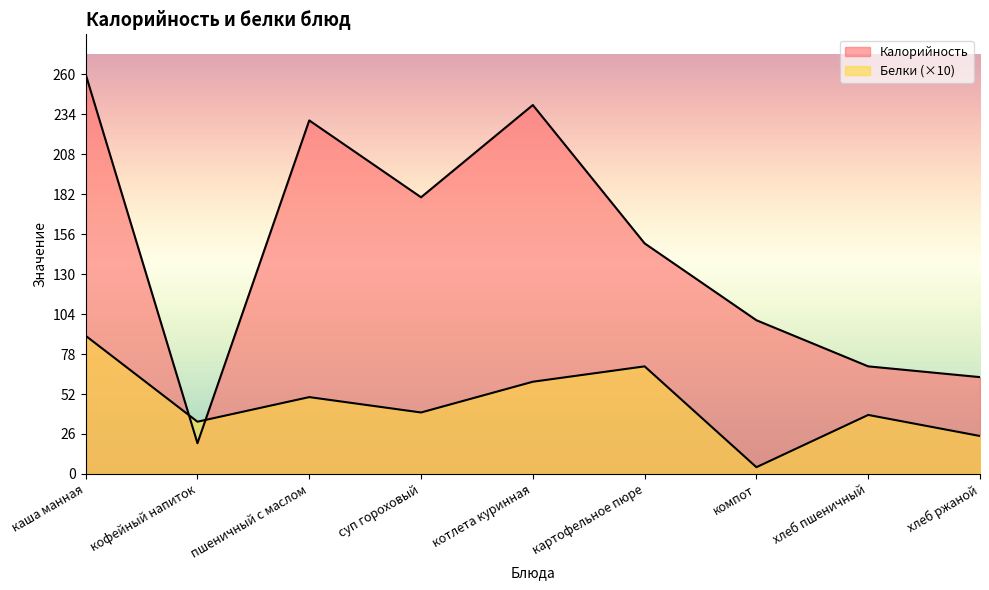

True or false: Белки has a value of 60.0 at котлета куринная.

True